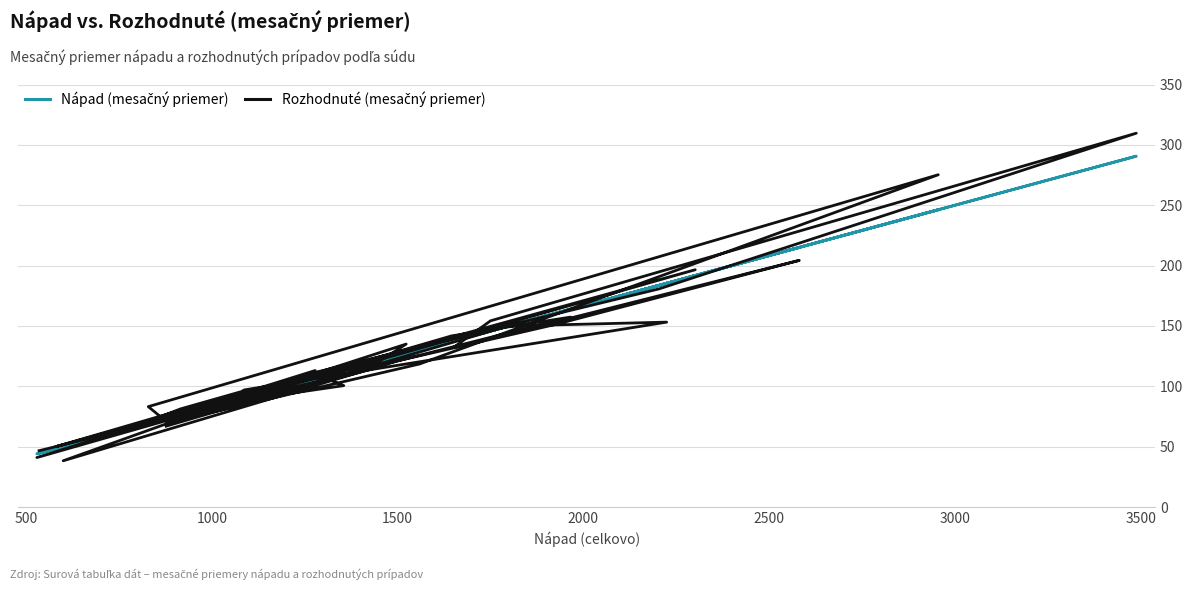

How many data points in Rozhodnuté (mesačný priemer) are above 113?

18